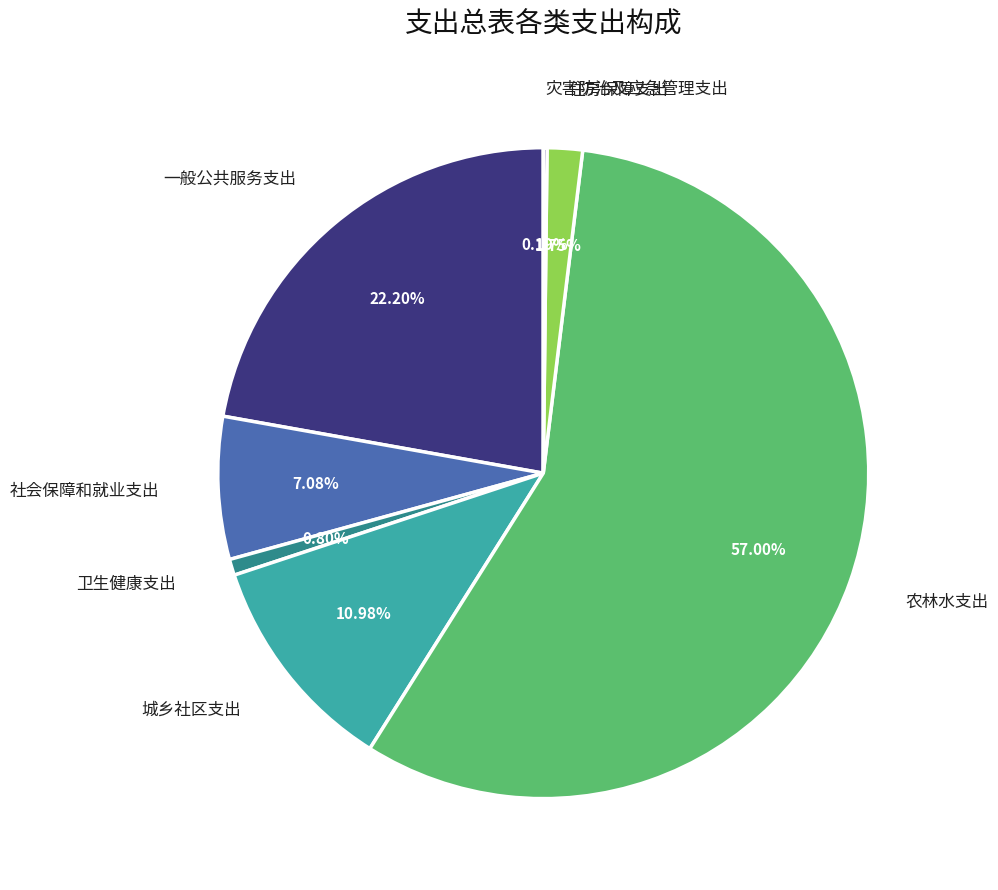

What percentage is NOT represented by 社会保障和就业支出?

92.9%